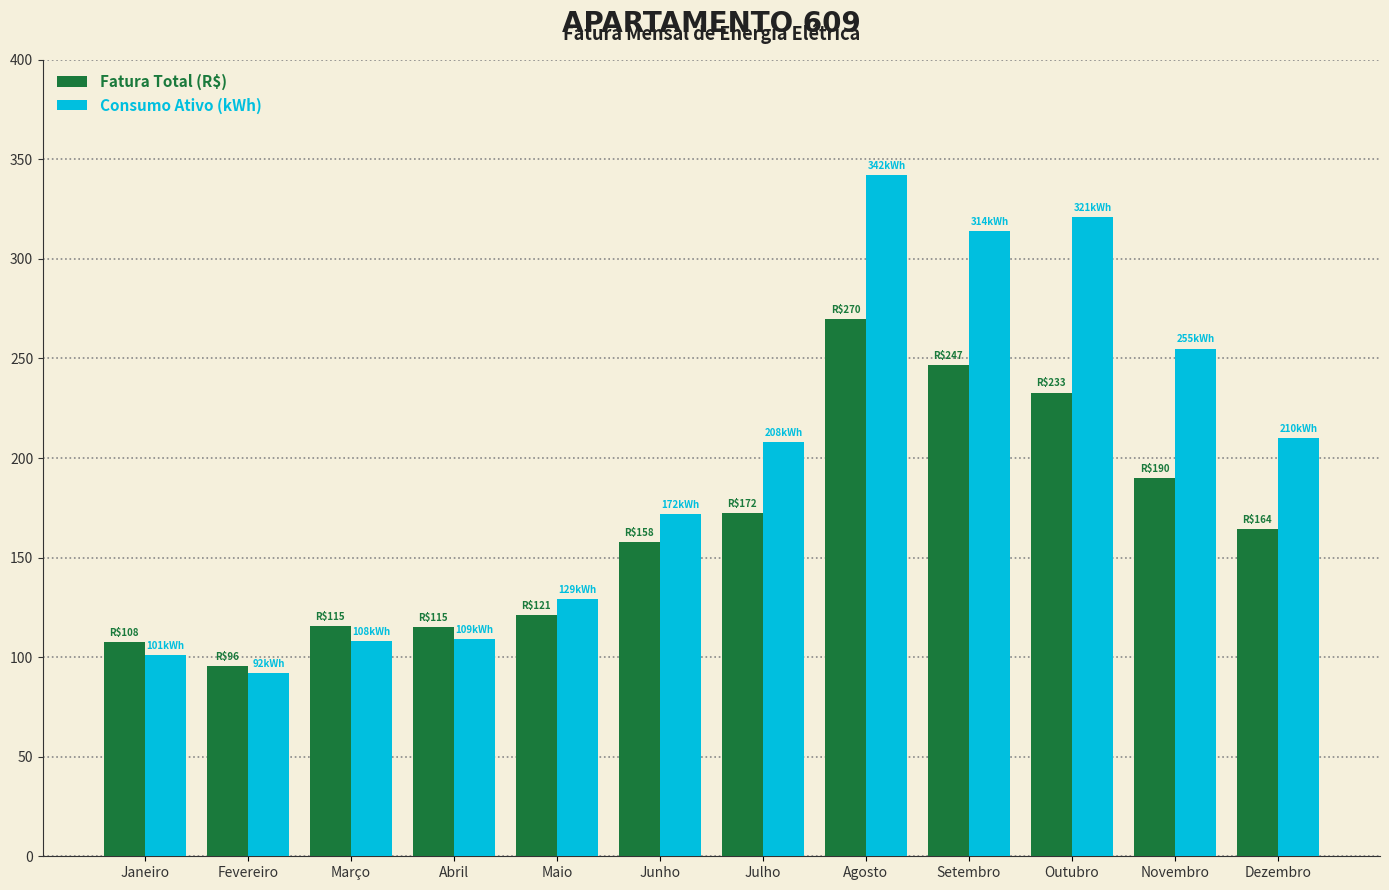

What is the smallest value displayed?

92.0